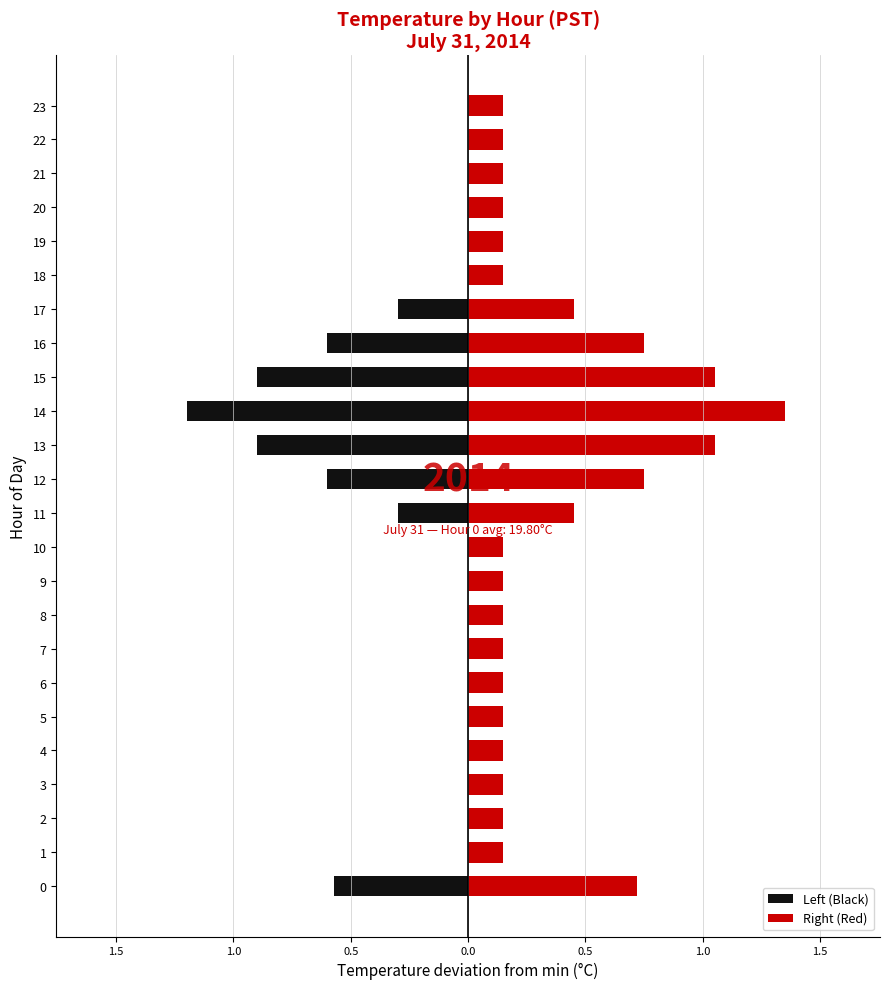

List the series in order of their peak value, highest first.

Right (Red), Left (Black)